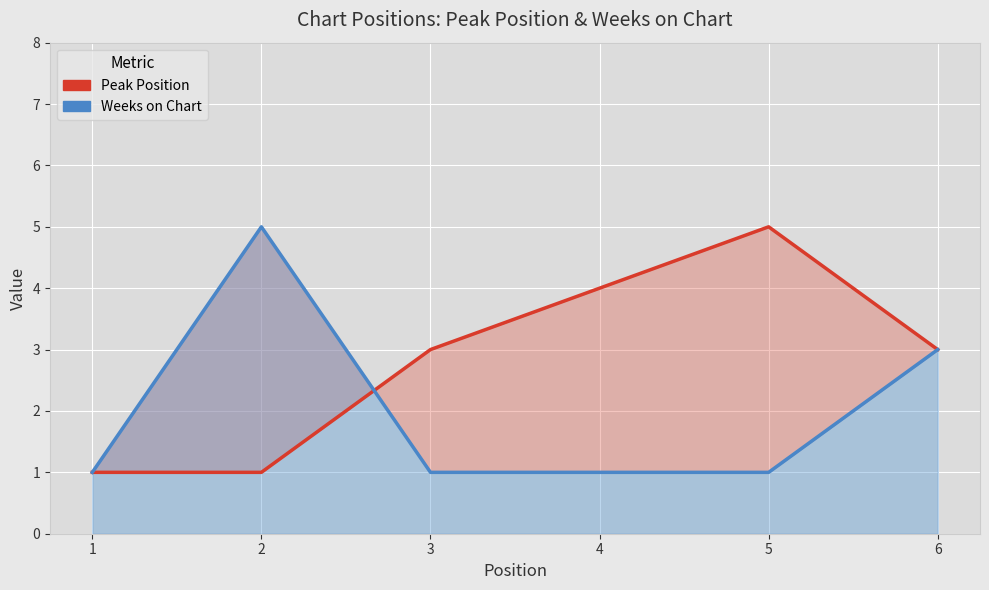

At which label is Peak Position closest to 3?

3